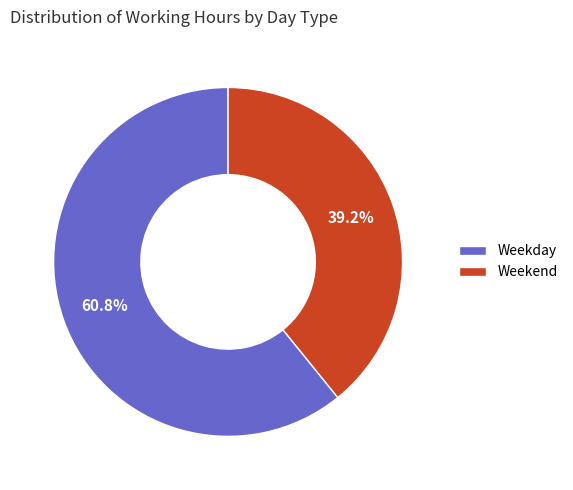

Count the number of slices in the pie.

2